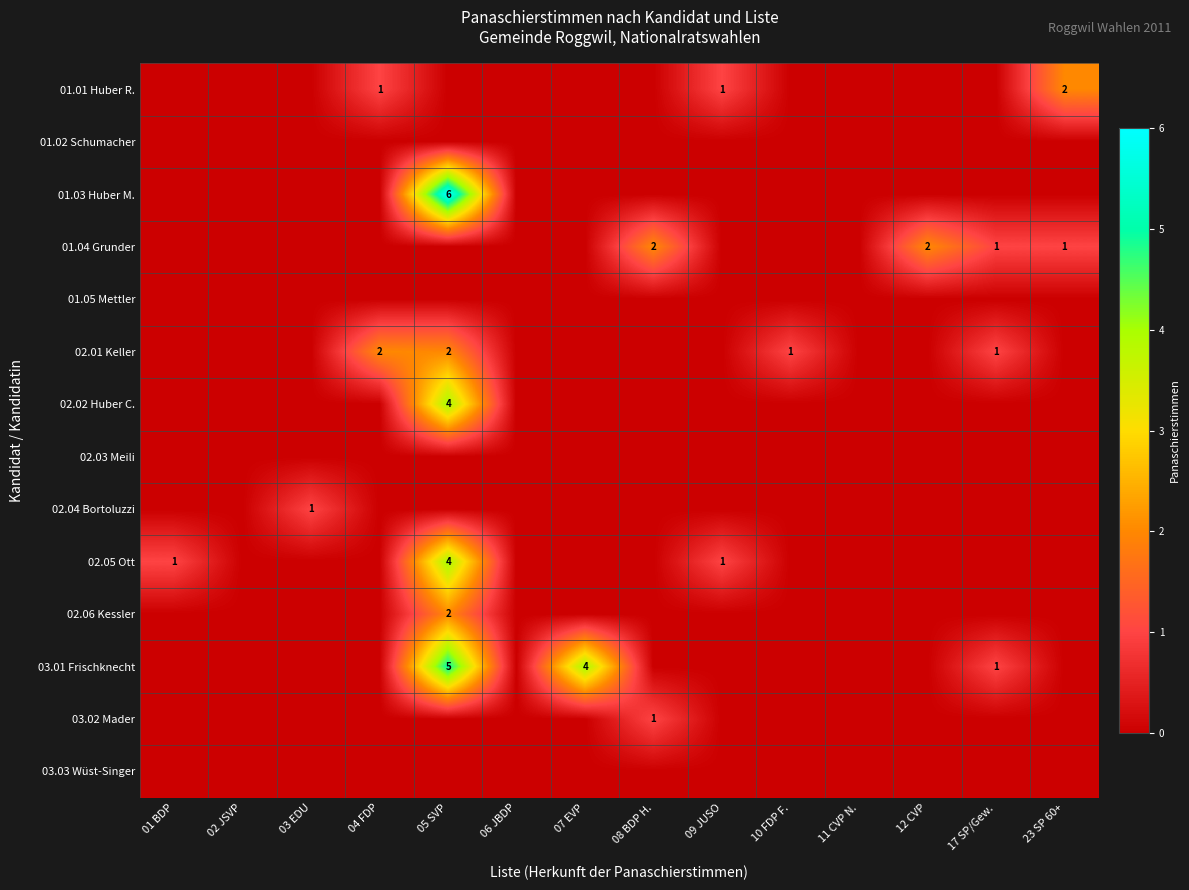

The value of 02.01 Keller at 04 FDP is 2. True or false?

True